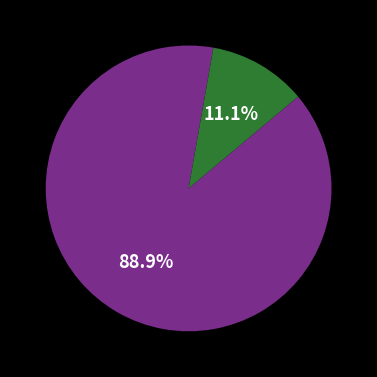

Does any single category account for the majority?

Yes